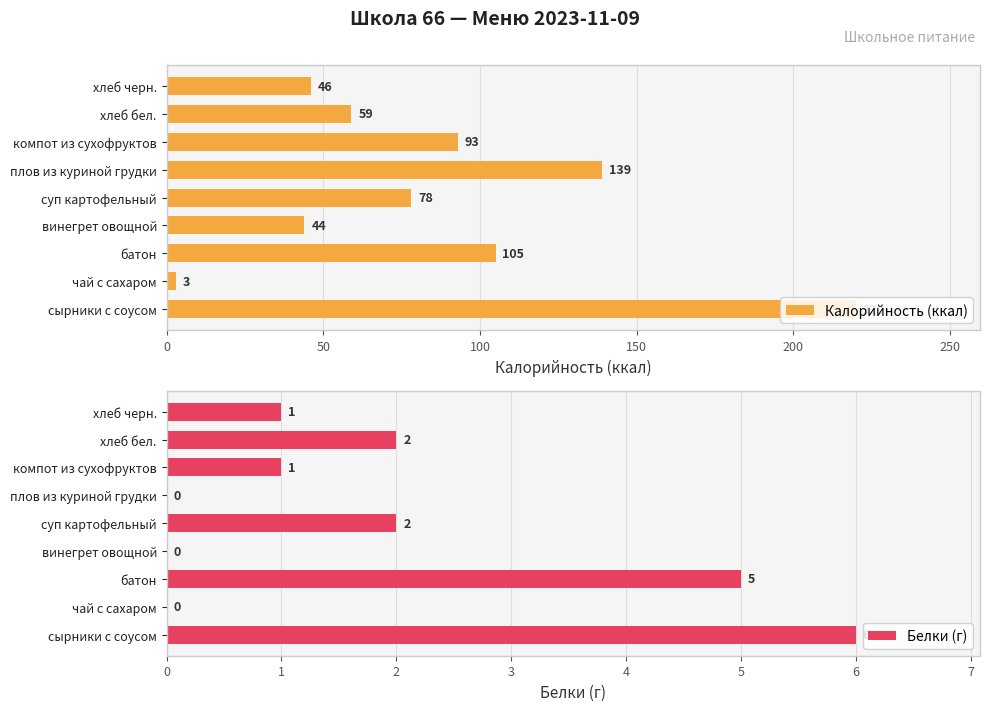

How many data points does each series have?

9